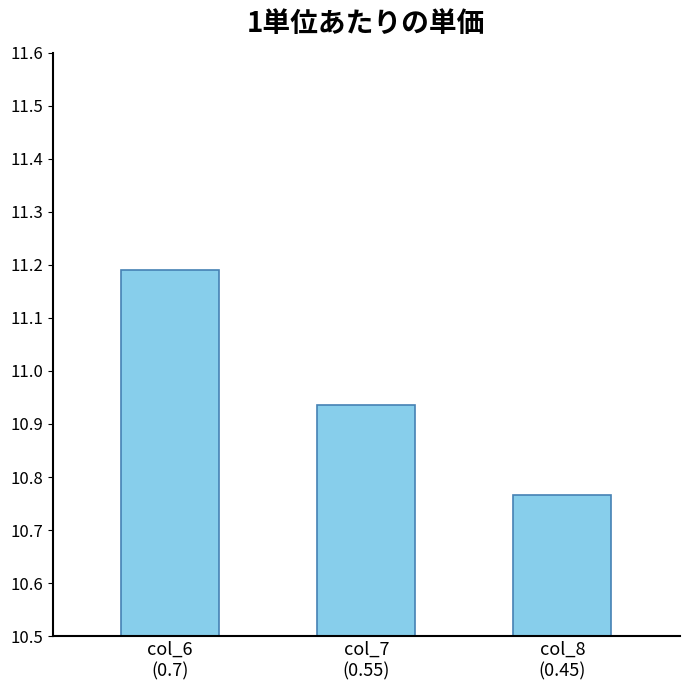

Approximately how many times larger is the value at col_7
(0.55) compared to col_6
(0.7)?

1.0